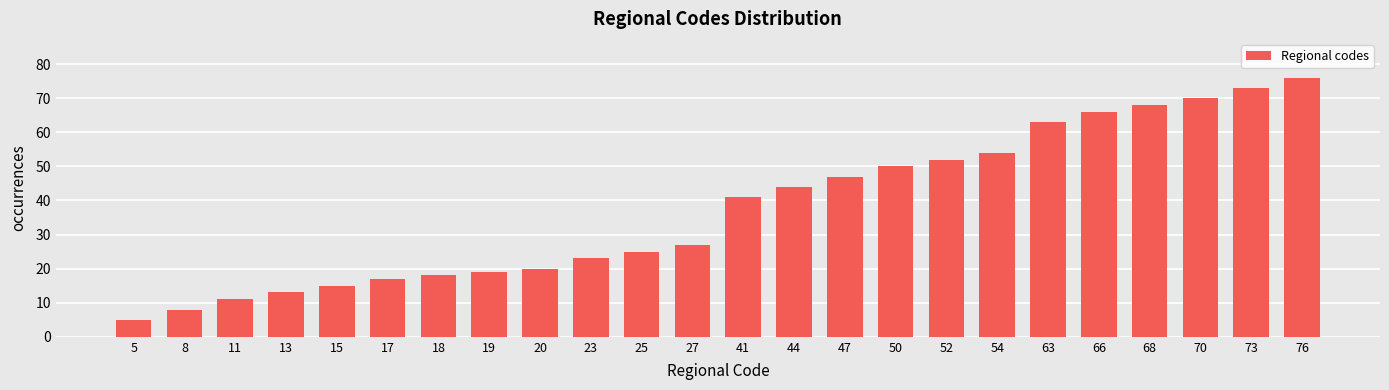

Reading right to left, transcribe all the data shown in this chart.

76	73	70	68	66	63	54	52	50	47	44	41	27	25	23	20	19	18	17	15	13	11	8	5